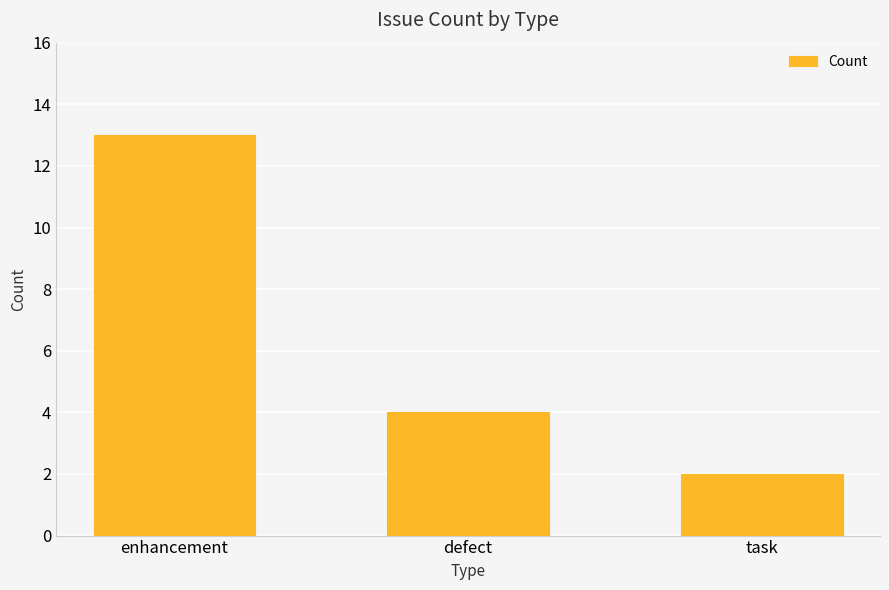

At which label does the data first exceed 4?

enhancement